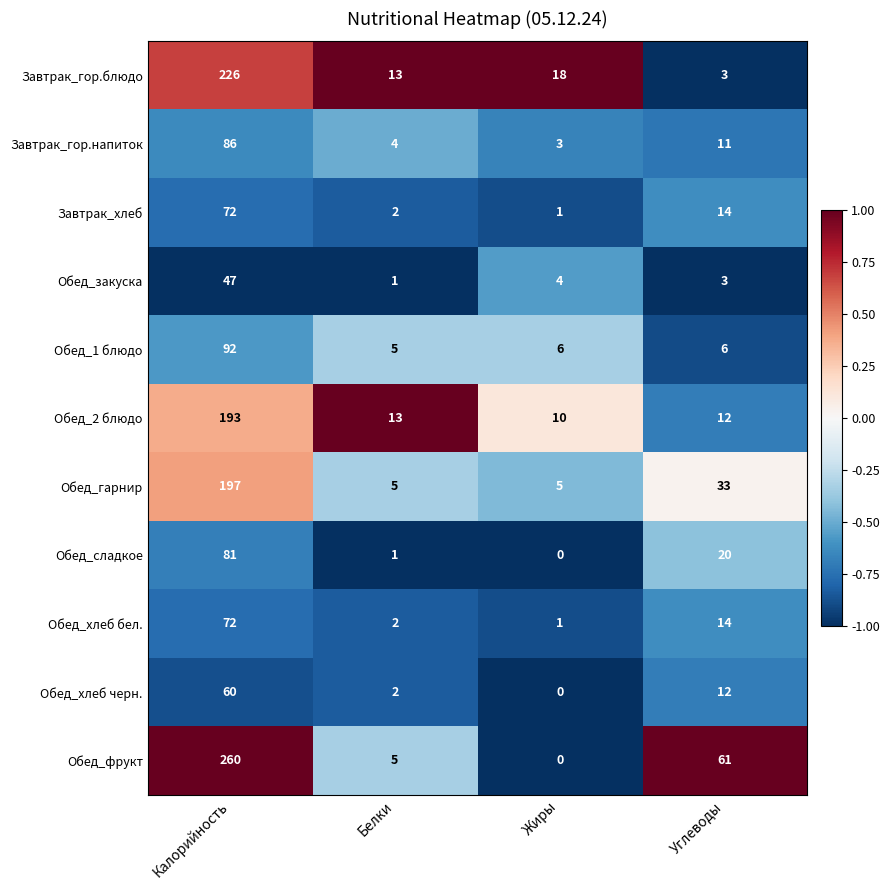

Which series has the widest spread of values?

Обед_фрукт